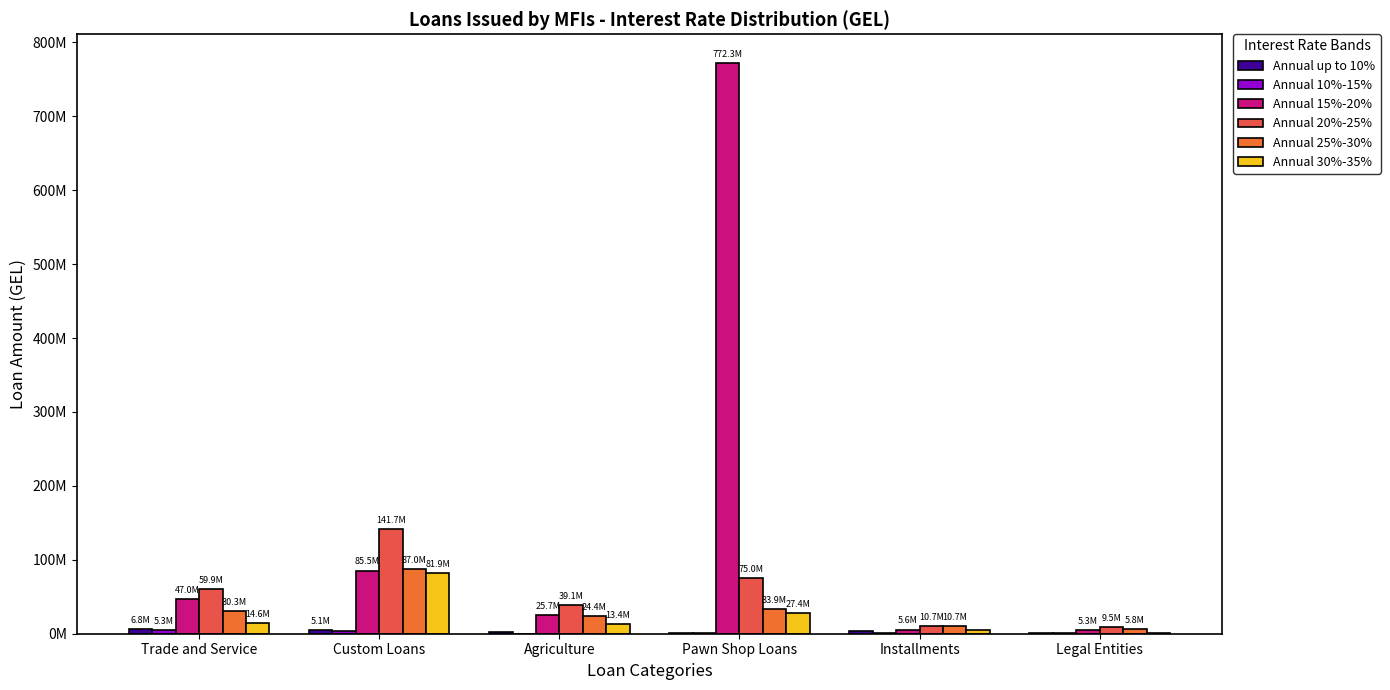

What is the sum of all Annual 20%-25% values?

335818467.9